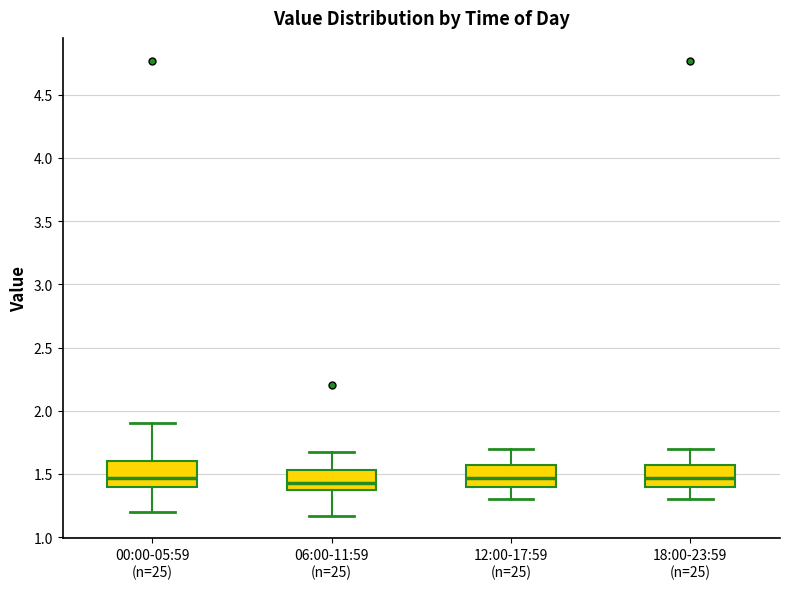

Where does the median line of the box for 00:00-05:59 (n=25) sit on the y-axis? The values are not printed on the chart, so give them approximately, as read against the axis.

1.45